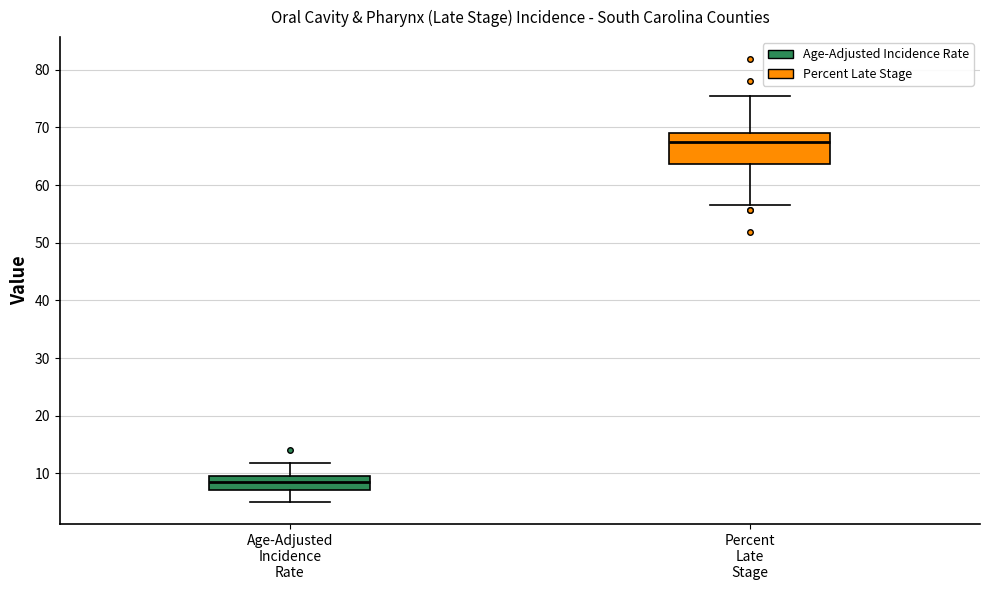

Which box has the highest median line?

Percent Late Stage